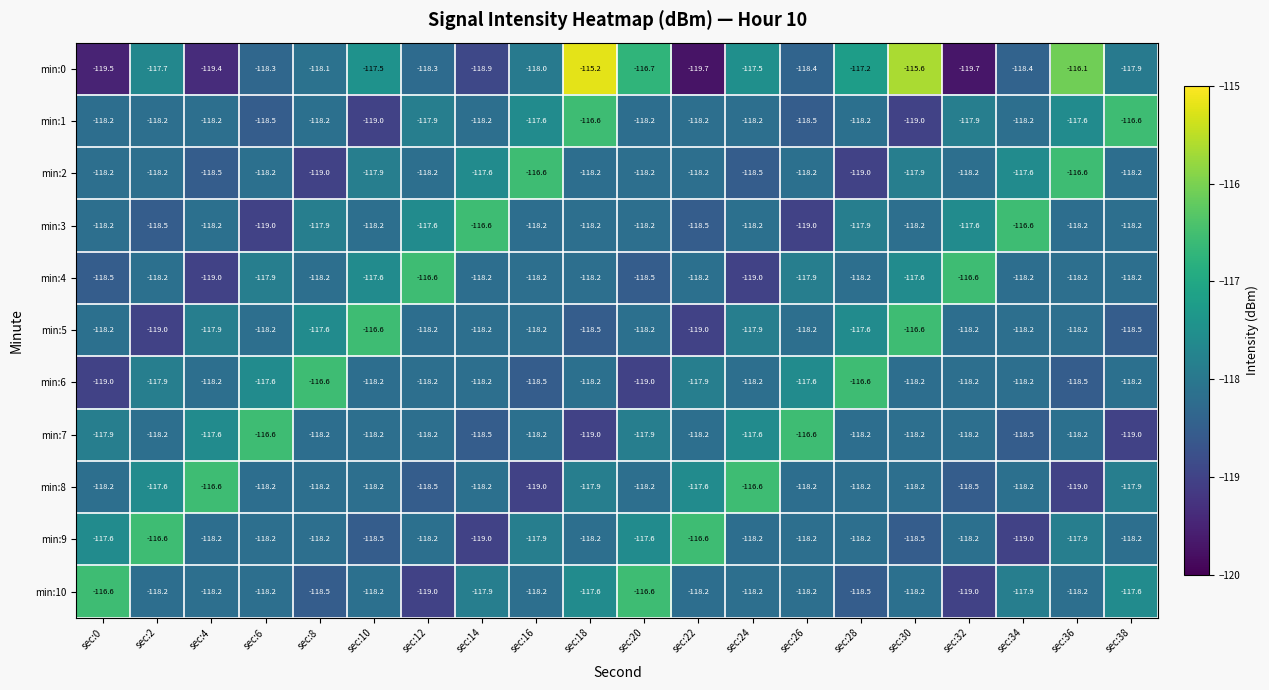

What is the lowest value of the min:3 series?

-119.0